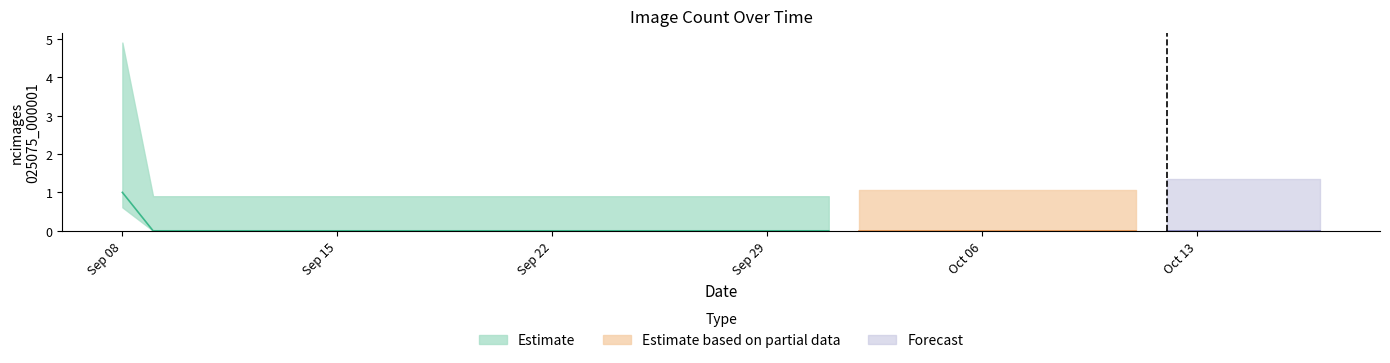

What is the label of the 28th point from the left?

2019-10-05